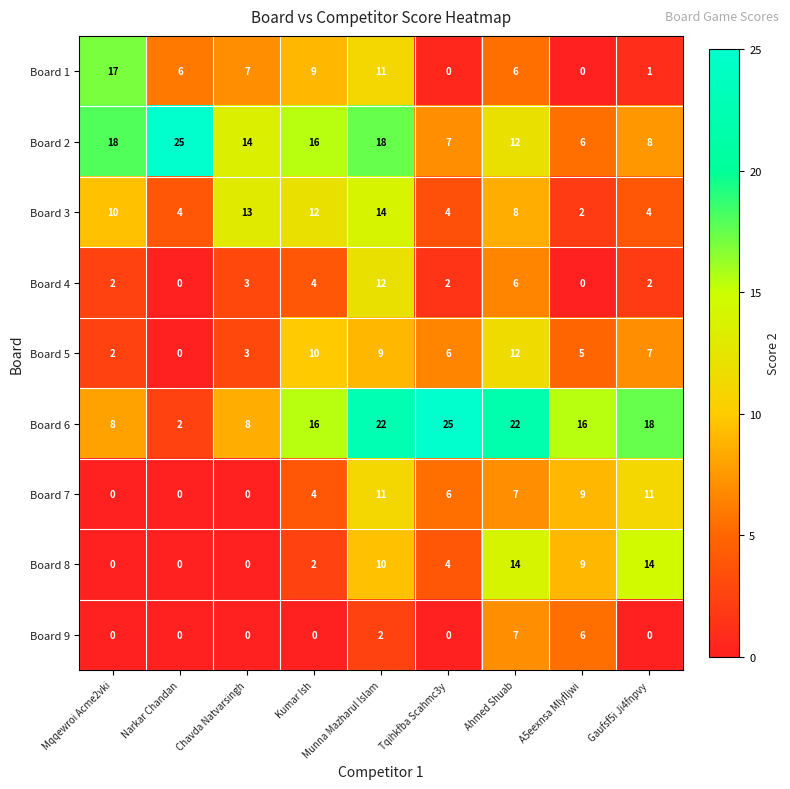

What is the total value across all series at A5eexnsa Mlyfljwi?

53